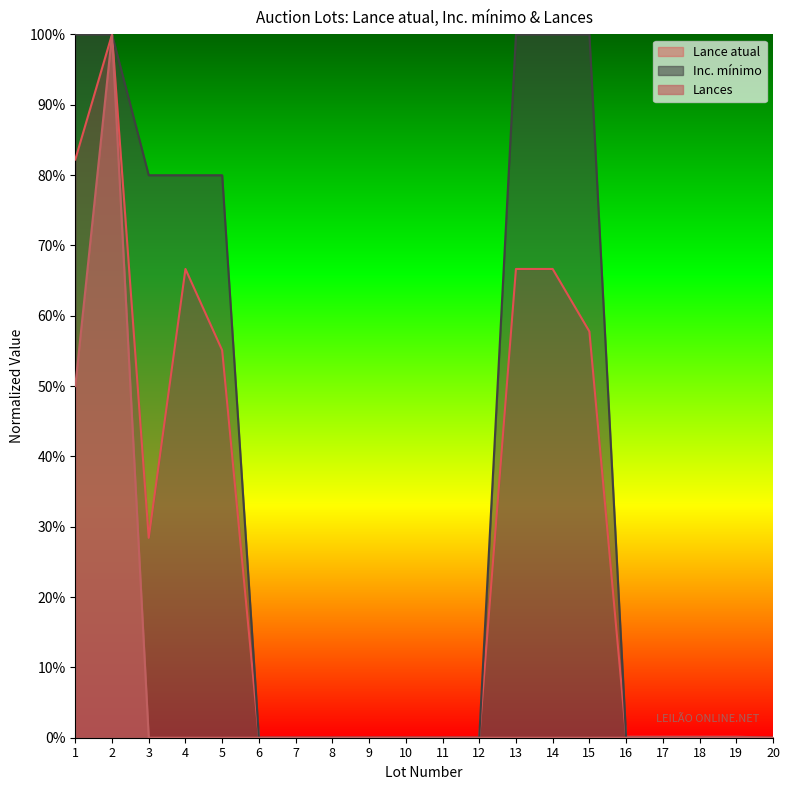

Rank the series at 7 from highest to lowest value.

Lance atual, Inc. mínimo, Lances